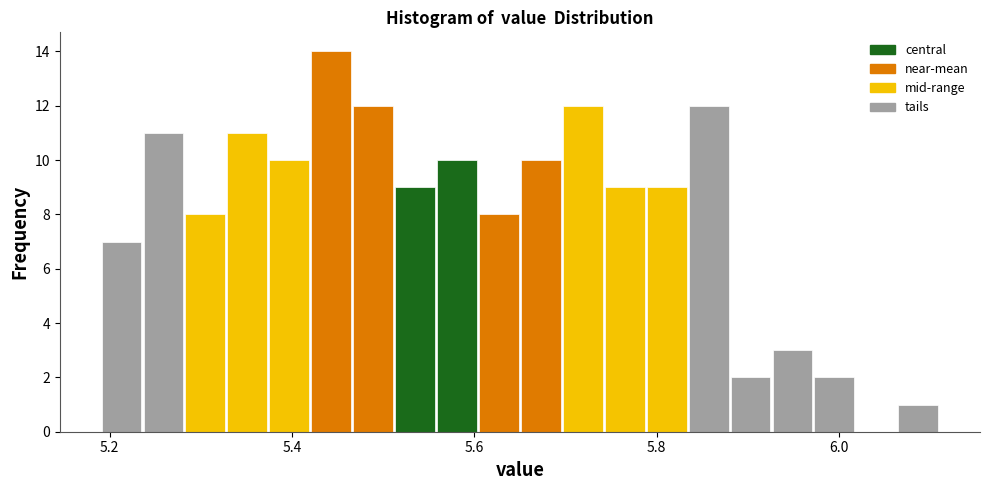

Around what value on the x-axis is the tallest bar? Give the approximate position of its centre, as read against the axis.

5.44